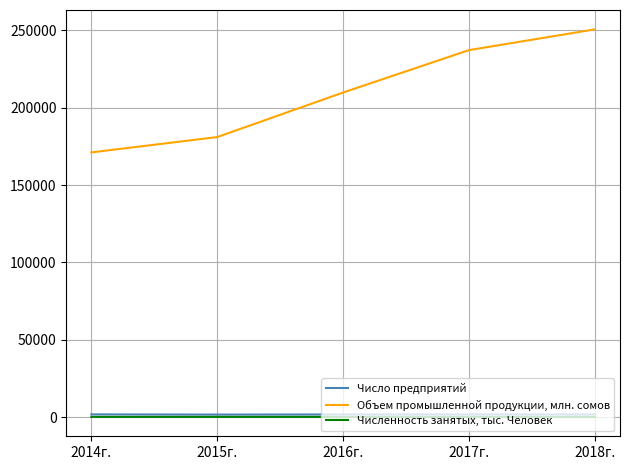

The Объем промышленной продукции, млн. сомов series shows 242494.1 at 2015г.. True or false?

False